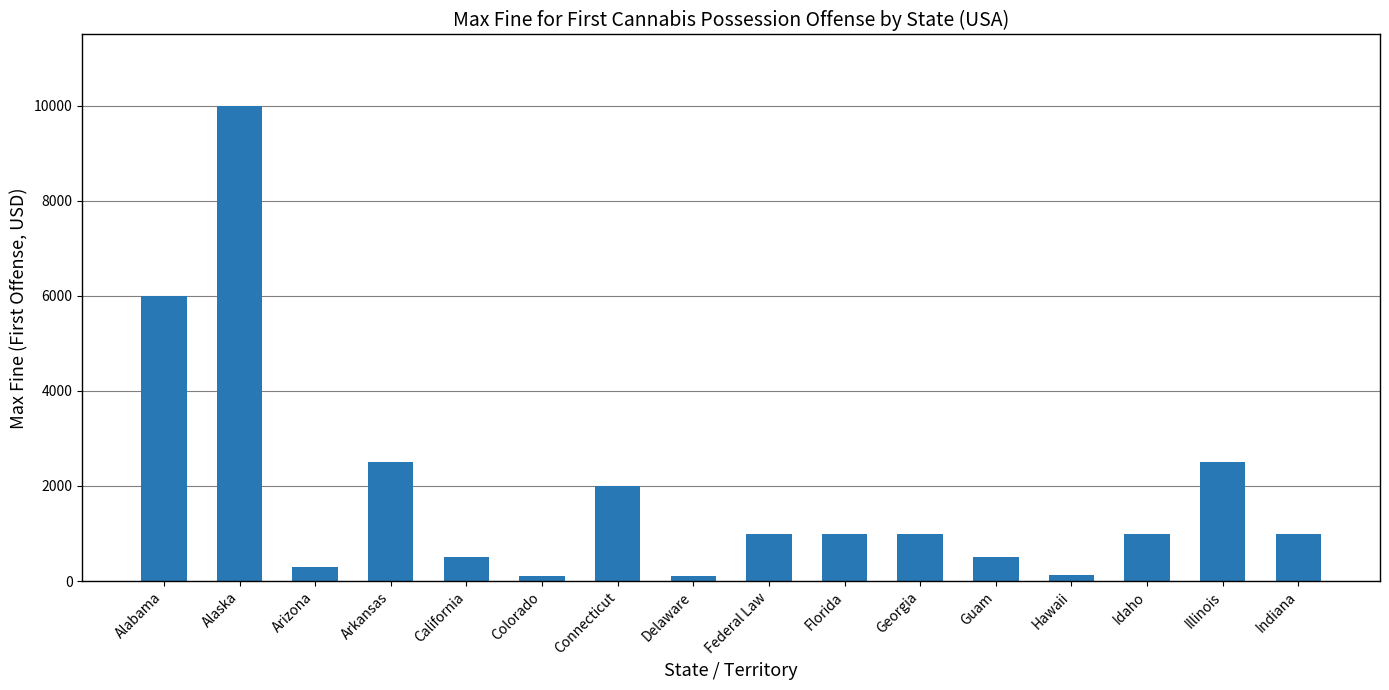

Which has a higher value, Guam or Colorado?

Guam